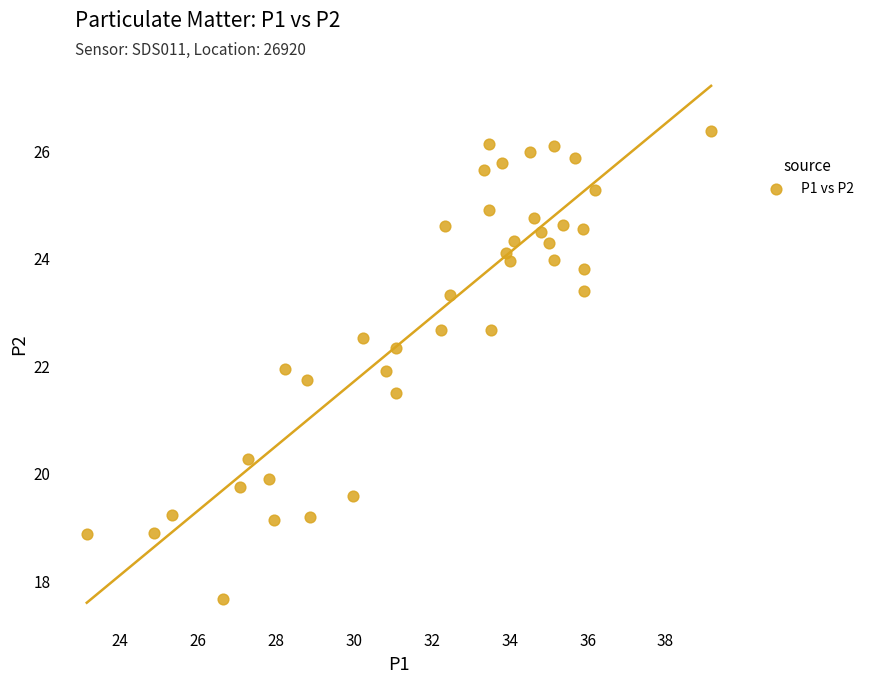

What is the range of Y values (max minus min)?

8.7